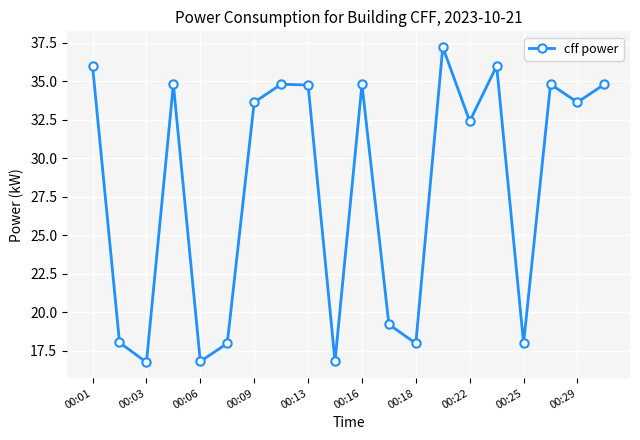

What is the smallest value displayed?

16.8